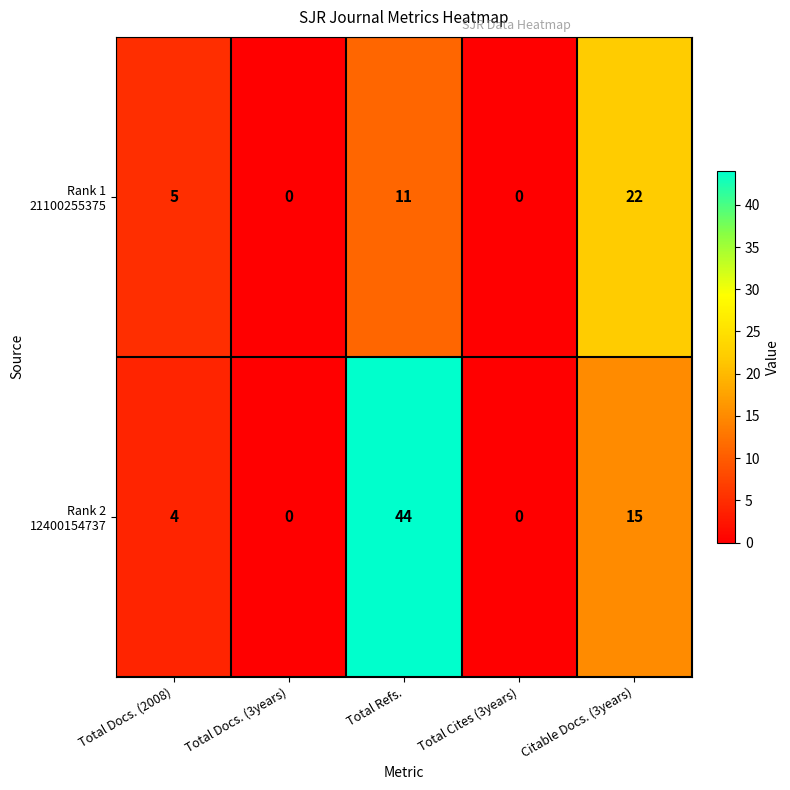

What is the total value across all series at Total Refs.?

55